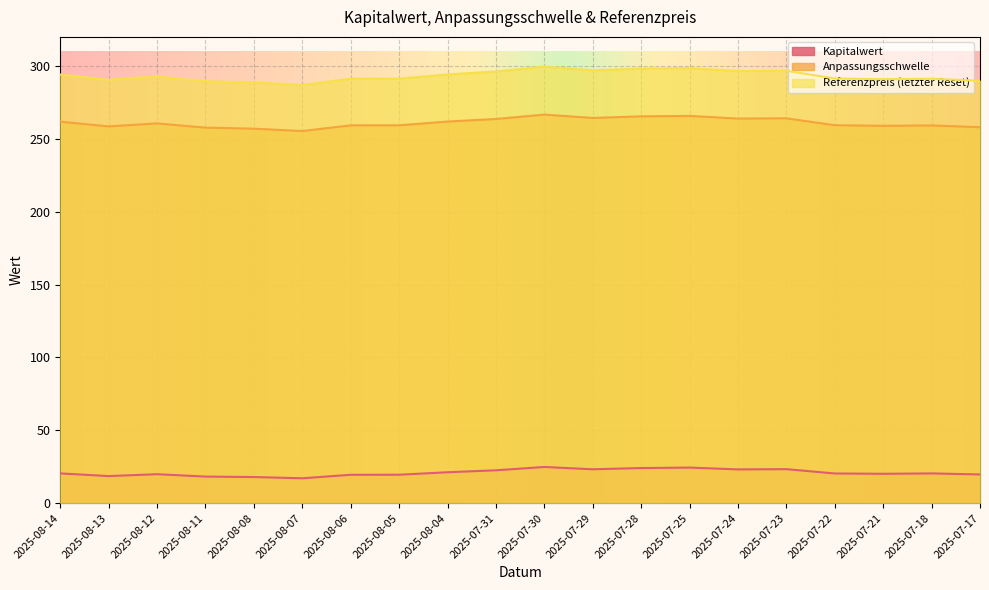

Rank the categories by Referenzpreis (letzter Reset) value from highest to lowest.

2025-07-30, 2025-07-25, 2025-07-28, 2025-07-29, 2025-07-23, 2025-07-24, 2025-07-31, 2025-08-04, 2025-08-14, 2025-08-12, 2025-07-22, 2025-08-05, 2025-08-06, 2025-07-18, 2025-07-21, 2025-08-13, 2025-07-17, 2025-08-11, 2025-08-08, 2025-08-07